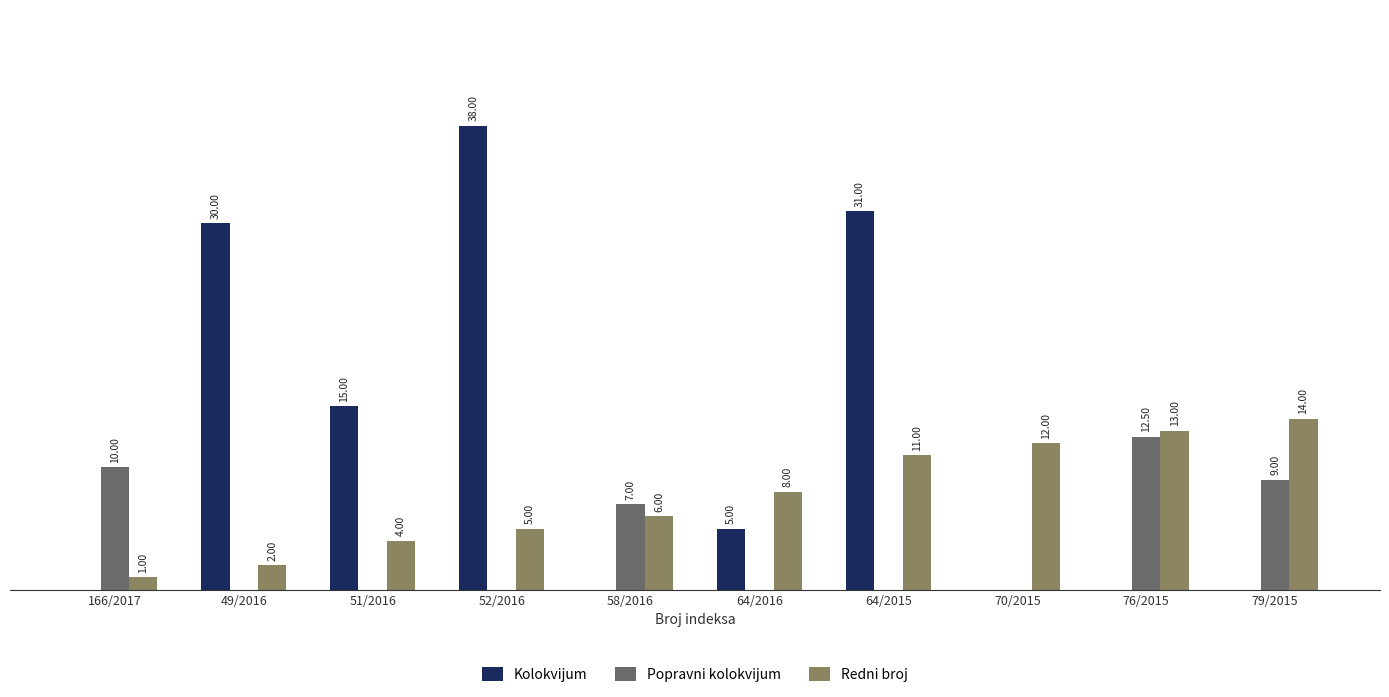

Which series changed the most between 58/2016 and 76/2015?

Redni broj